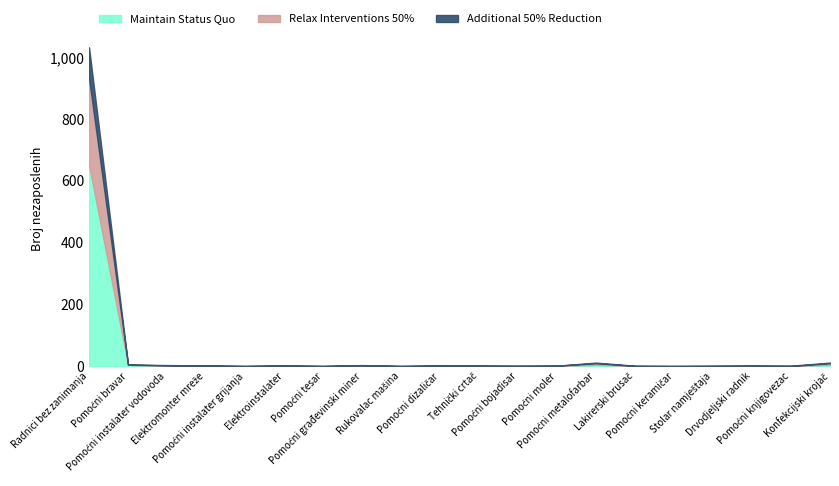

True or false: Maintain Status Quo has more than 2 points higher than both neighbors.

True